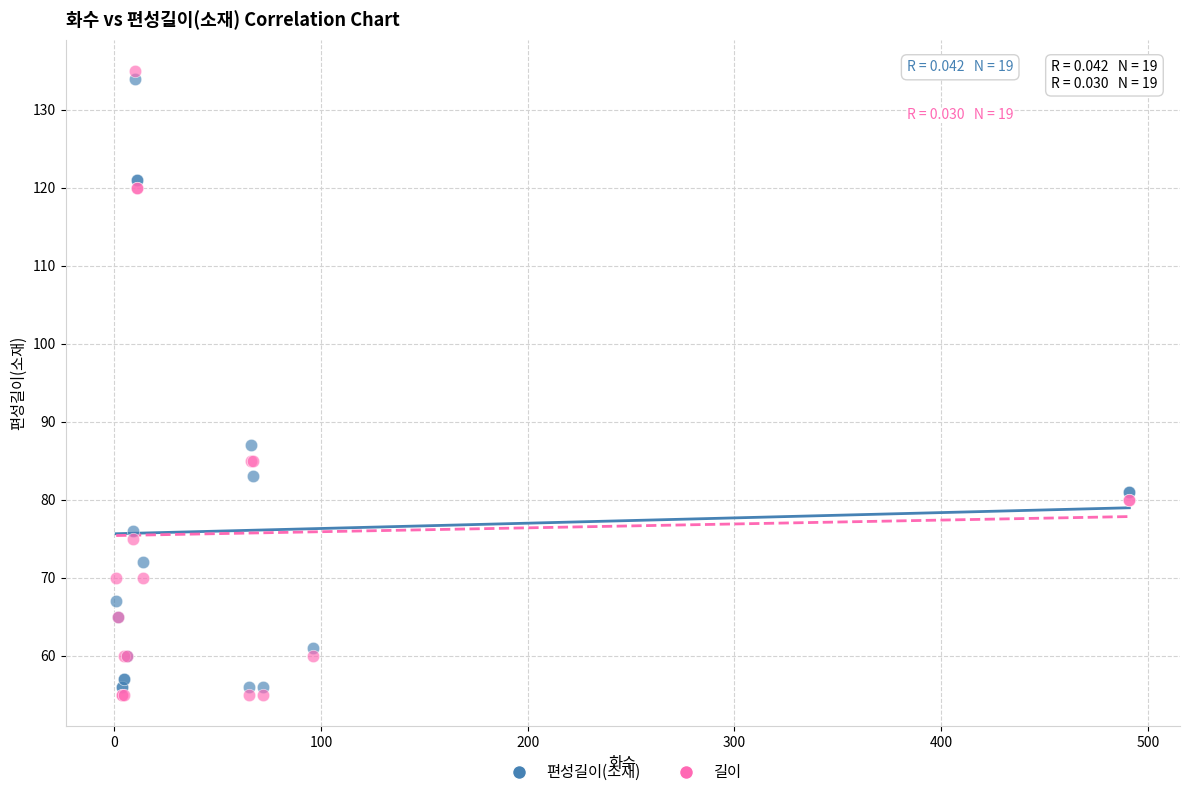

What is the X range (max minus min) for the scatter plot?

490